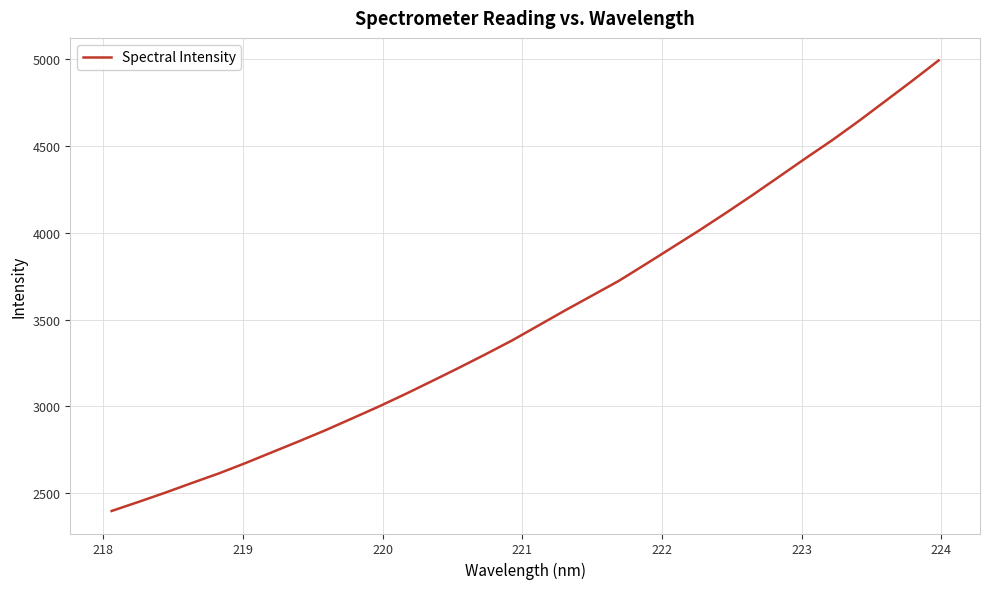

What is the minimum value shown in the chart?

2397.4